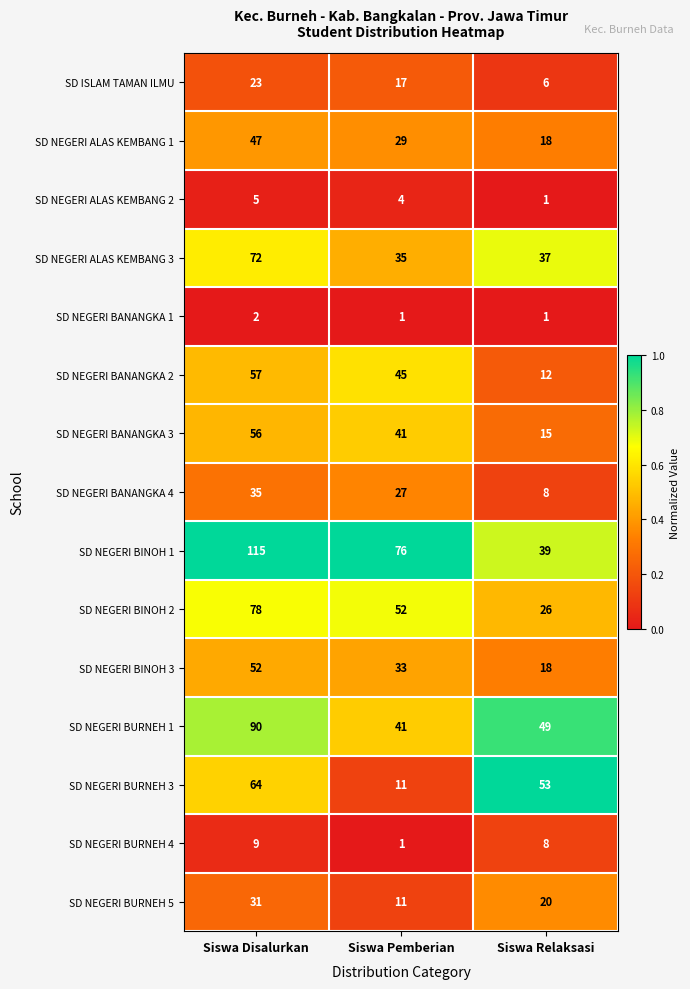

What is the sum of all SD NEGERI BINOH 1 values?

230